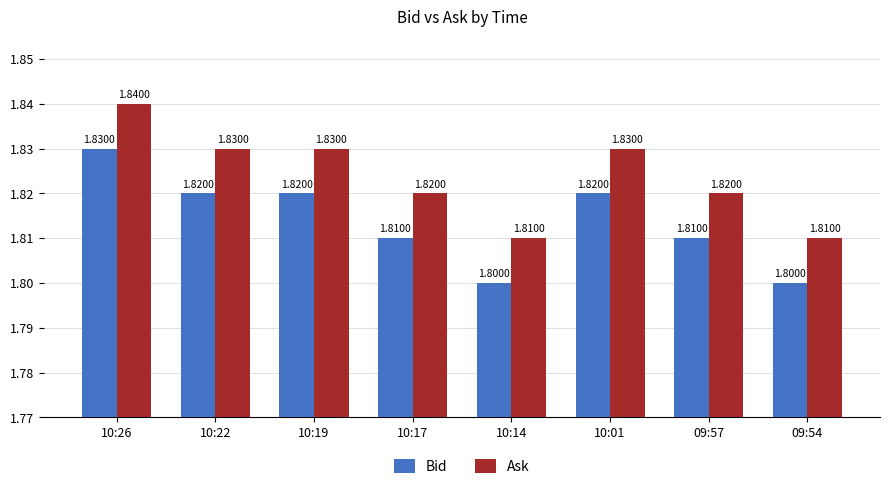

The Ask series shows 1.2 at 10:14. True or false?

False